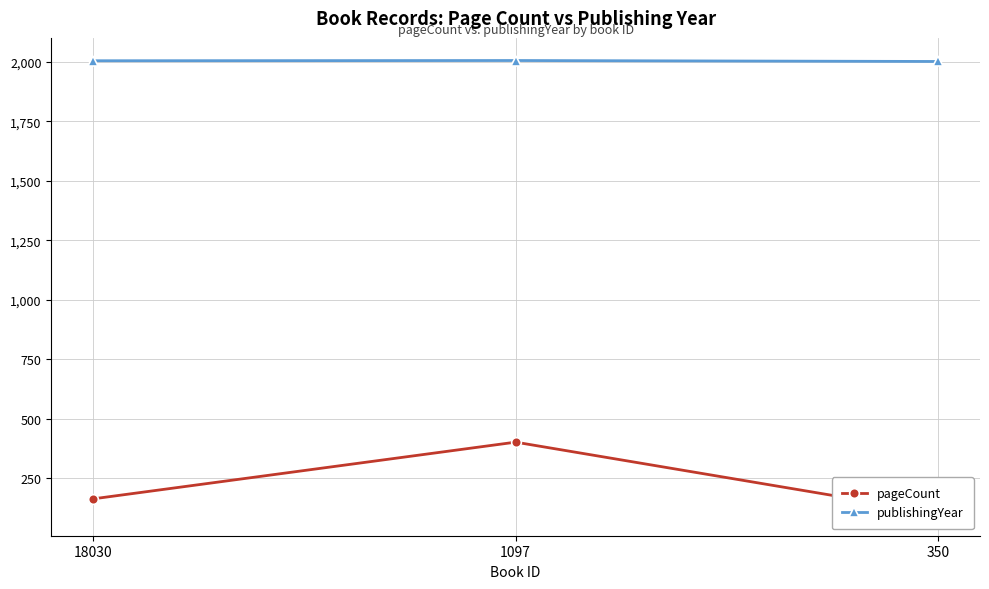

Which series has the widest spread of values?

pageCount